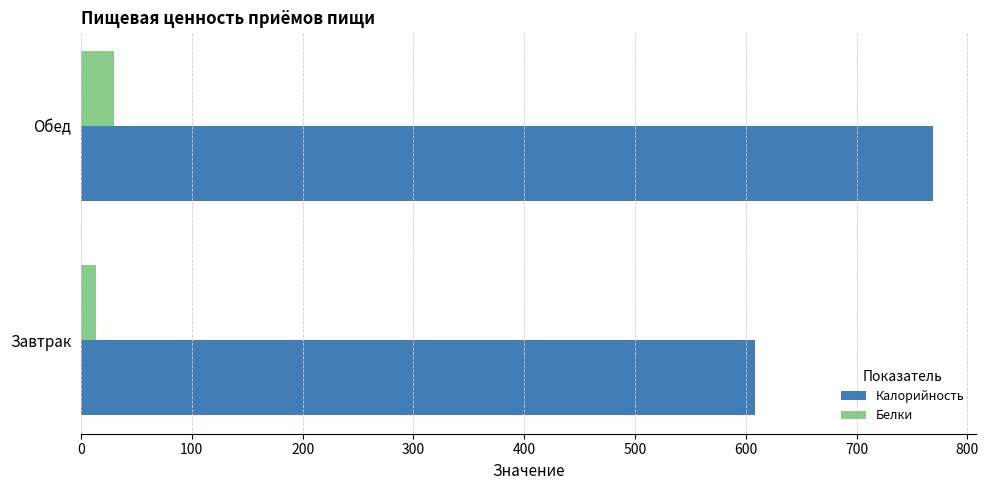

At which label does Калорийность reach its peak?

Обед